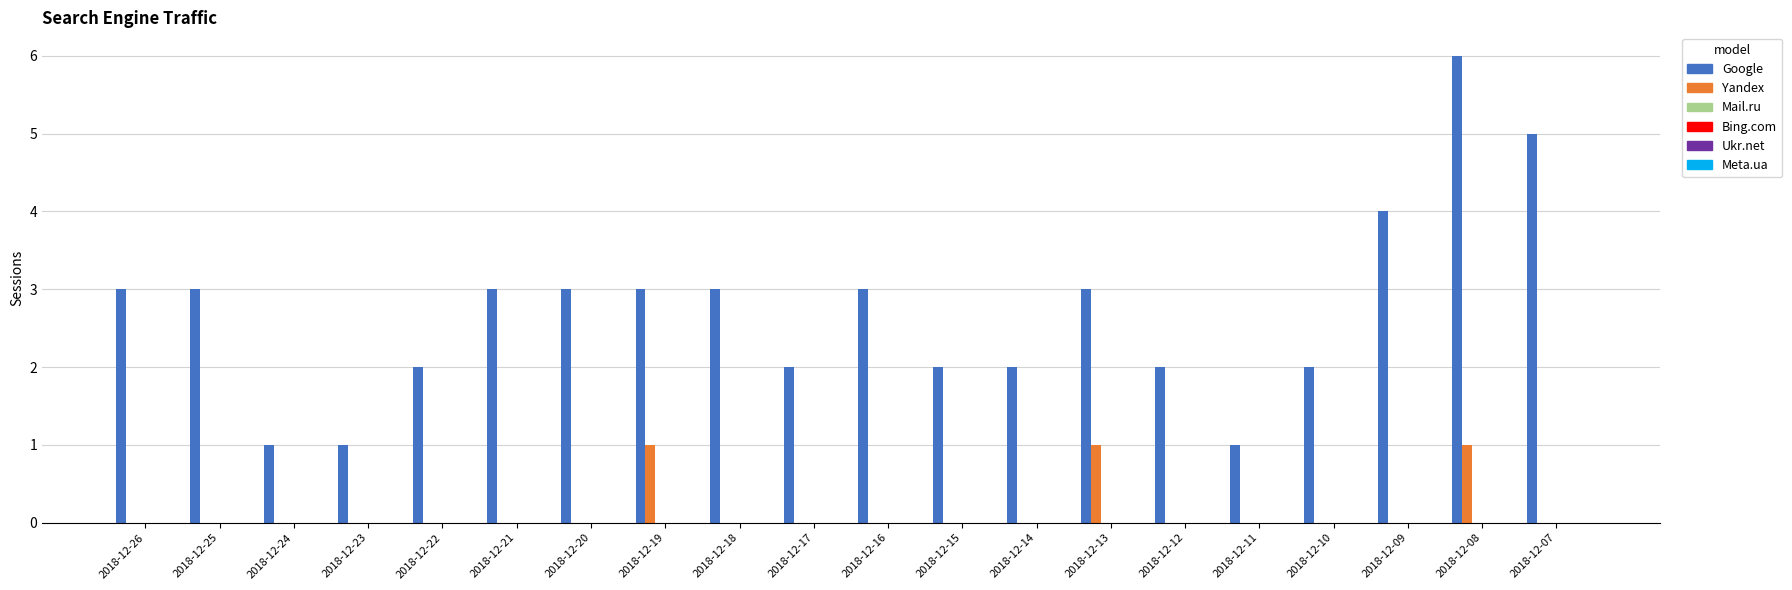

What is the maximum value shown in the chart?

6